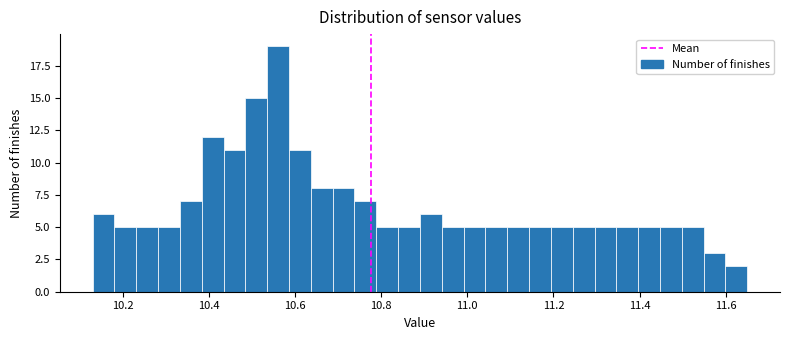

Around what value on the x-axis is the tallest bar? Give the approximate position of its centre, as read against the axis.

10.56